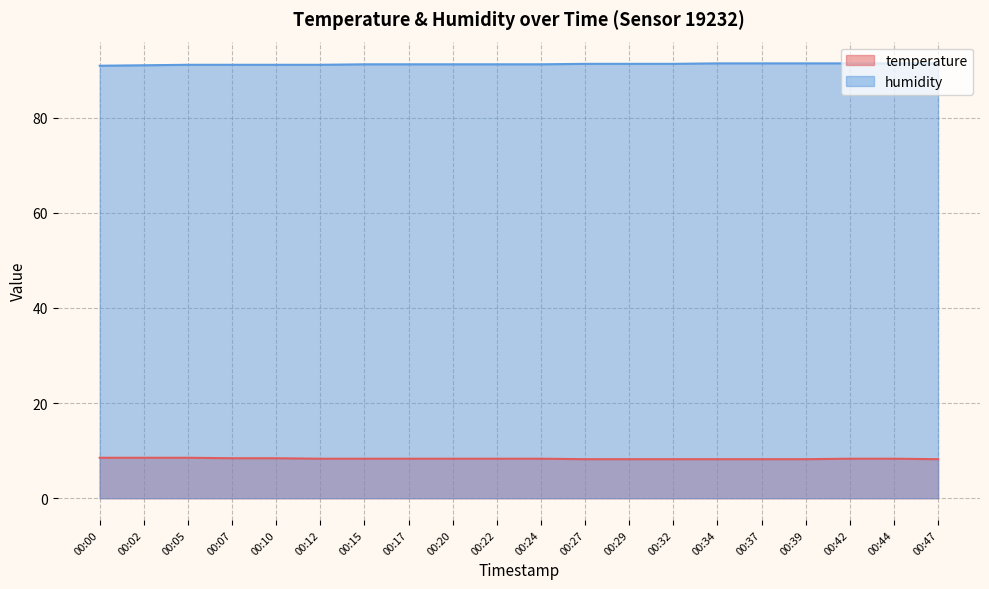

At which category is the sum across all series the highest?

00:42